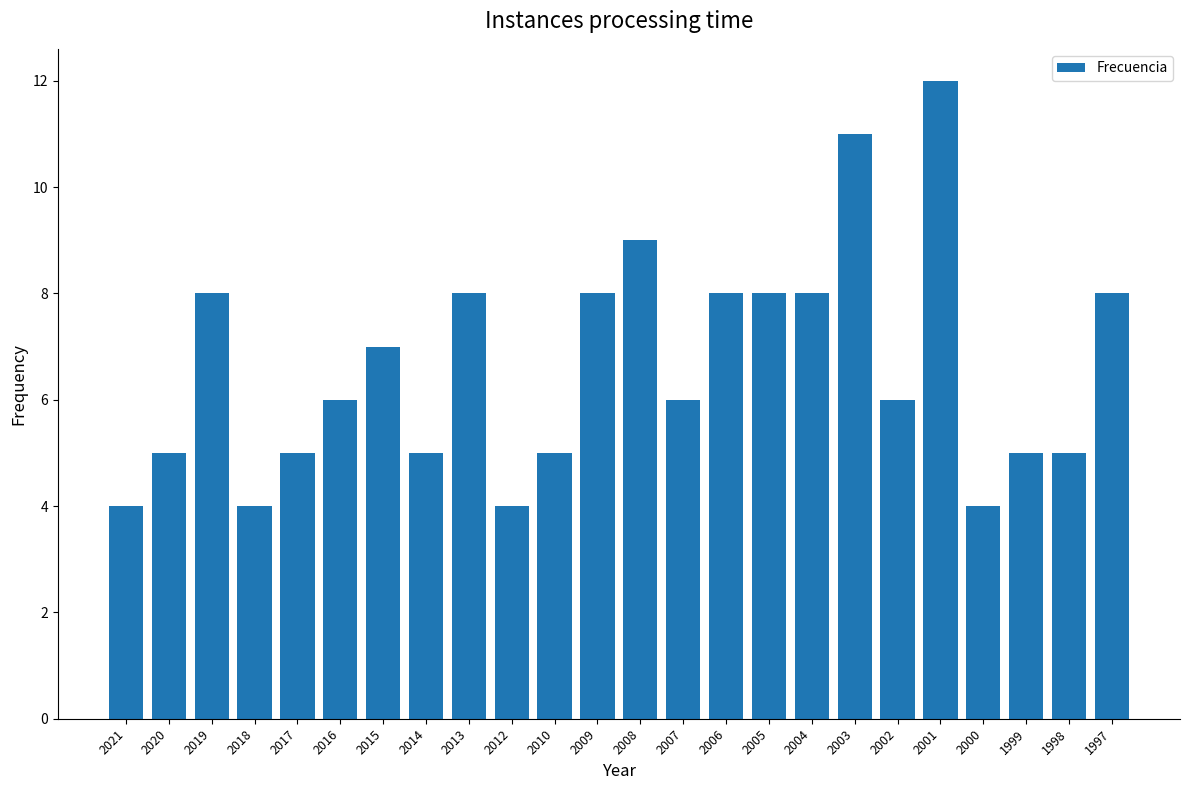

What is the value of the 24th bar from the left?

8